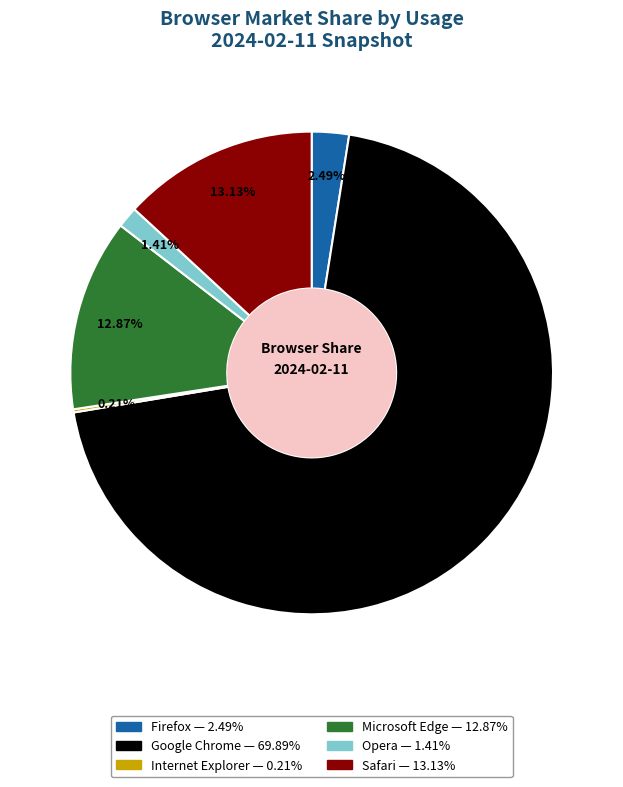

To the nearest percent, what is the combined percentage of Safari and Microsoft Edge?

26%